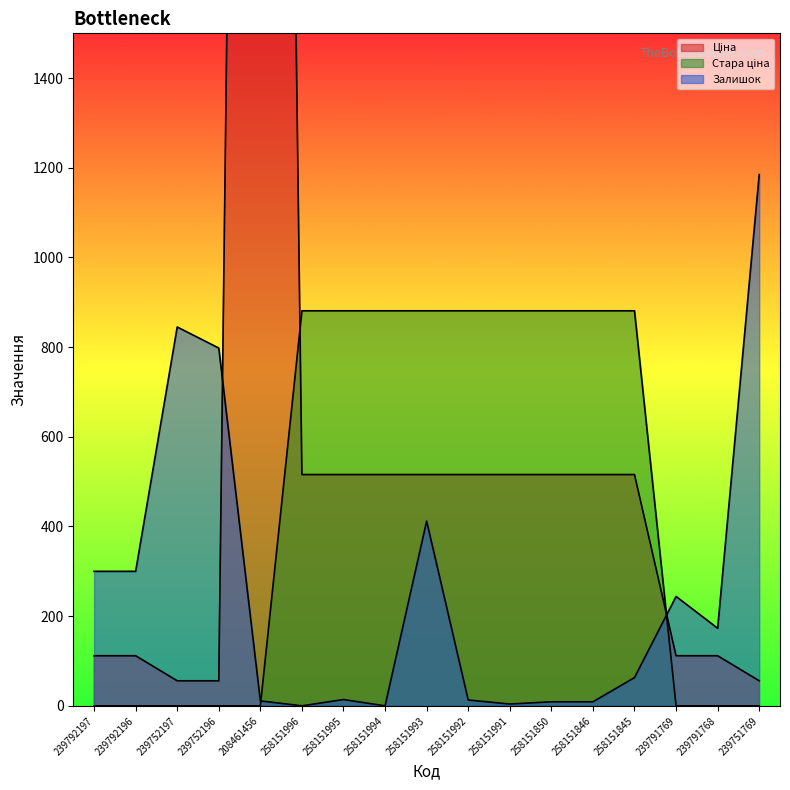

What is the total value across all series at 258151994?

1396.9